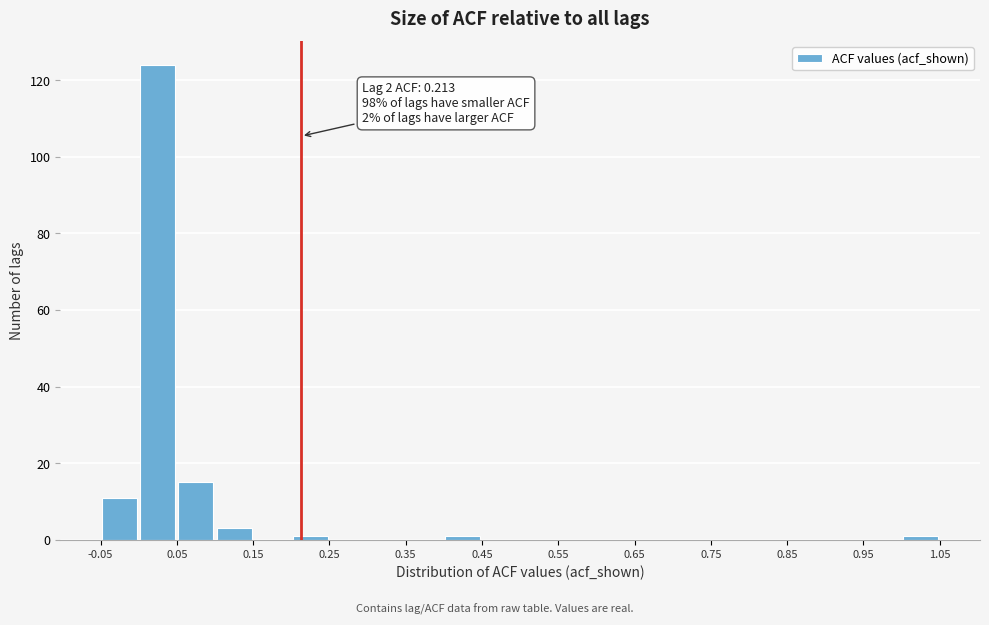

Which range on the x-axis has the tallest bar?

0.00 to 0.05